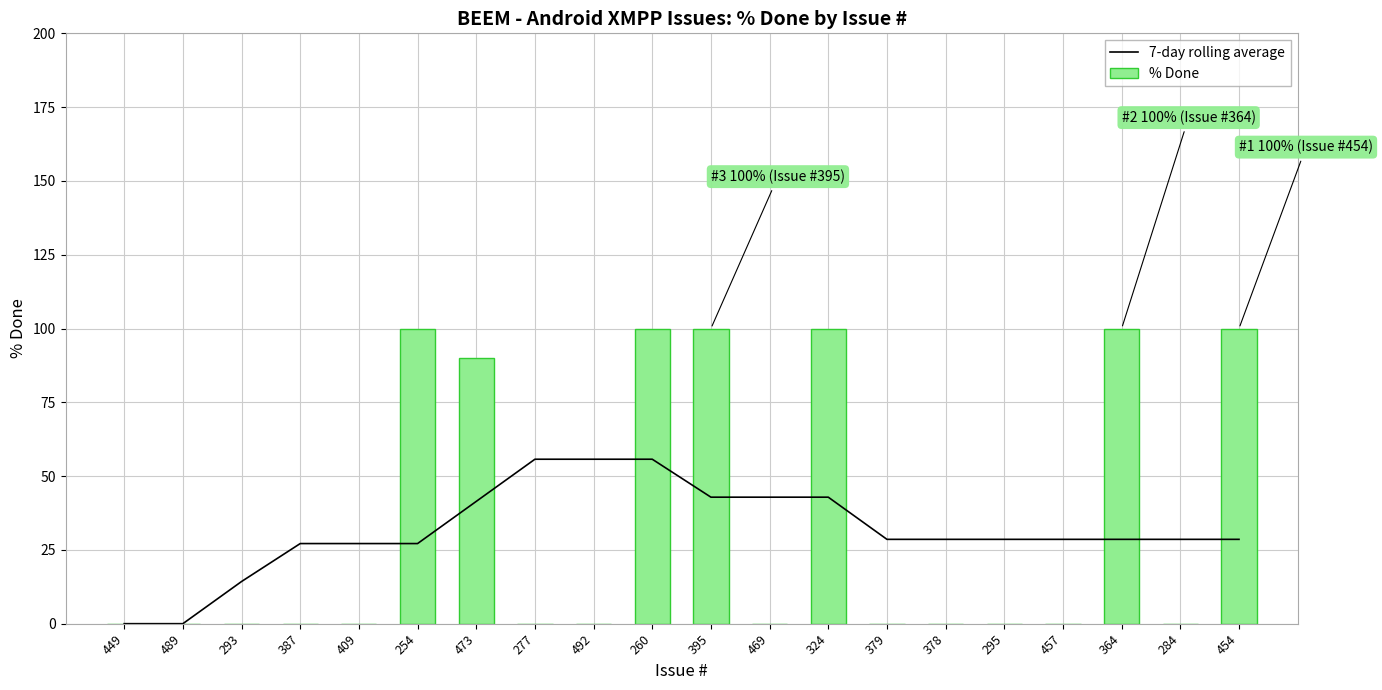

What is the label of the 14th bar from the left?

379